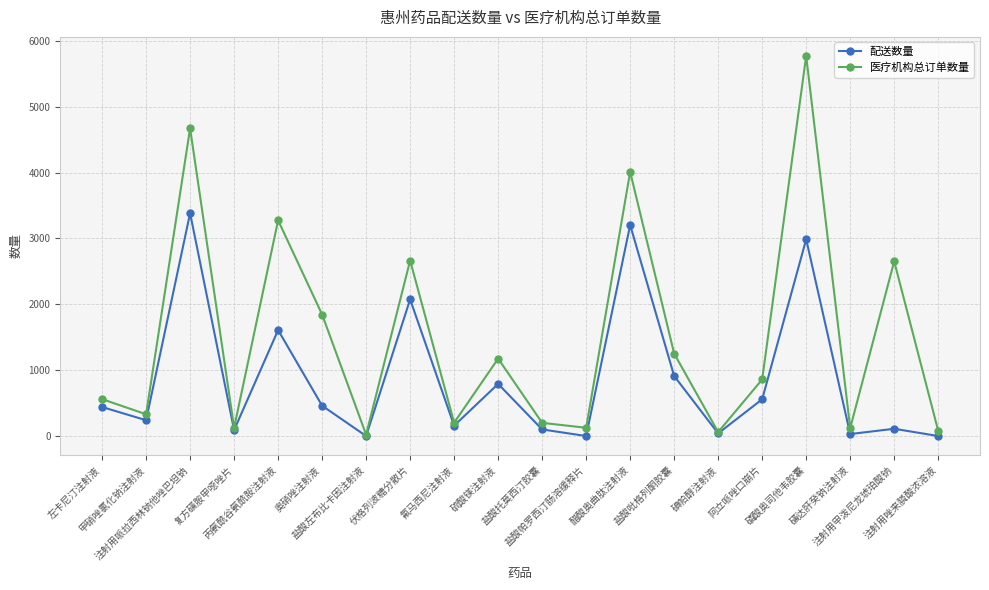

At which category is the sum across all series the highest?

磷酸奥司他韦胶囊